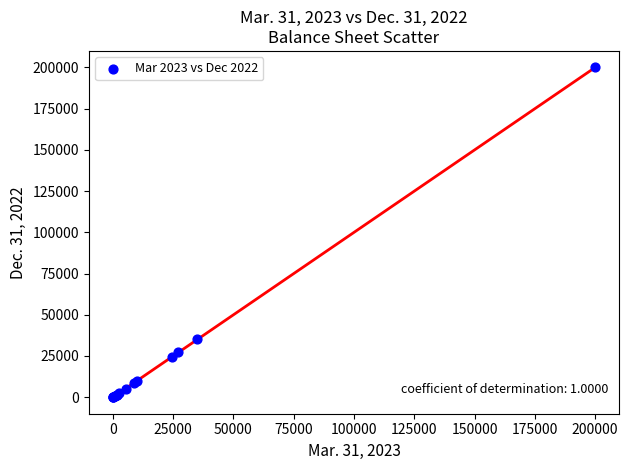

What Y value in the scatter plot is closest to 100000?

35000.0